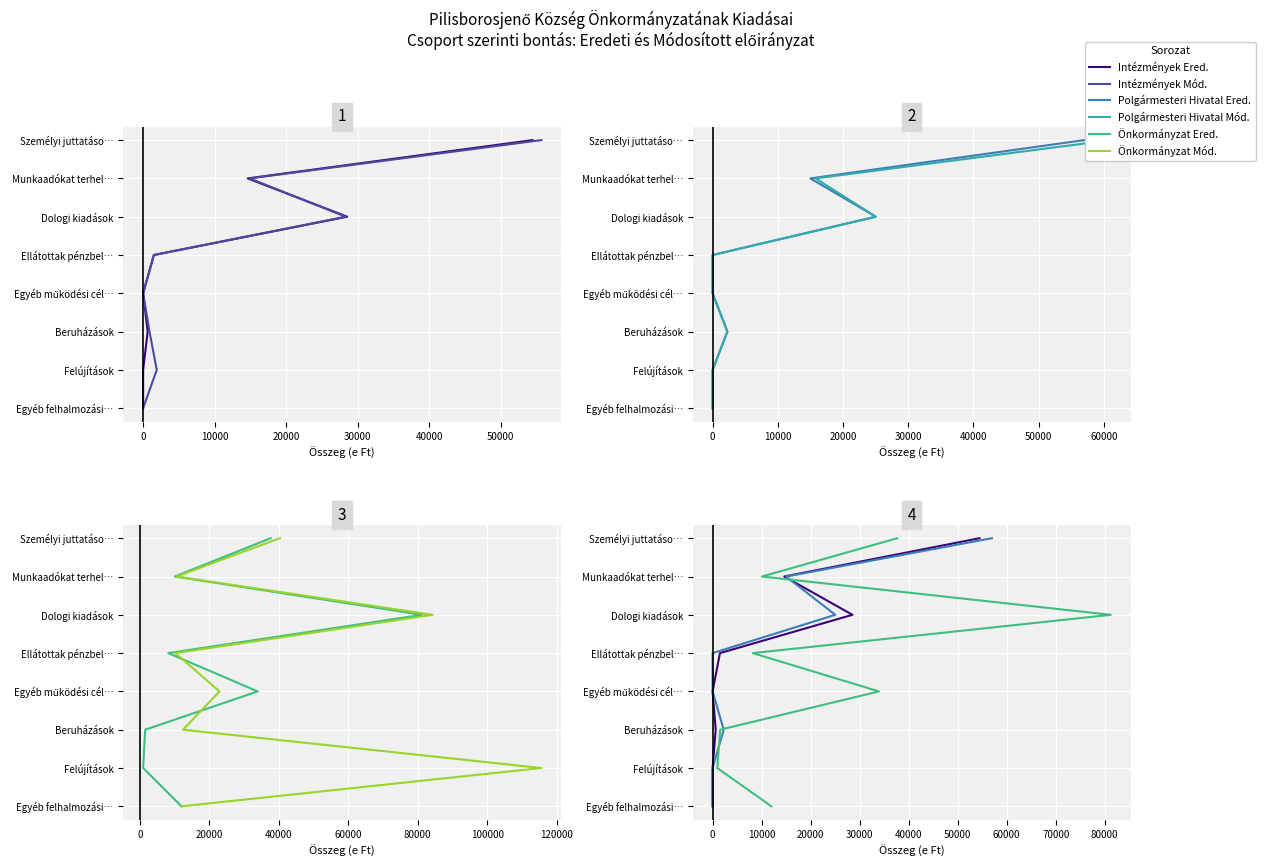

True or false: Polgármesteri Hivatal Mód. and Polgármesteri Hivatal Ered. intersect in this chart.

False